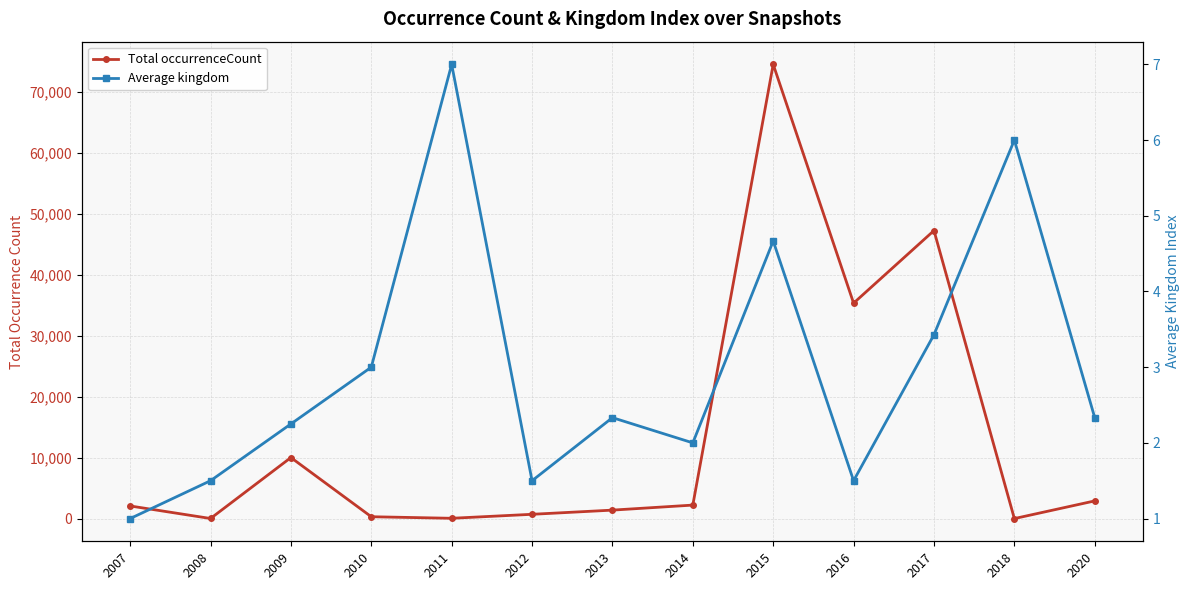

Reading left to right, what are all the values shown in this chart?

Total occurrenceCount: 2074.0	18.0	10012.0	307.0	52.0	706.0	1392.0	2216.0	74496.0	35339.0	47239.0	5.0	2903.0
Average kingdom: 1.0	1.5	2.2	3.0	7.0	1.5	2.3	2.0	4.7	1.5	3.4	6.0	2.3